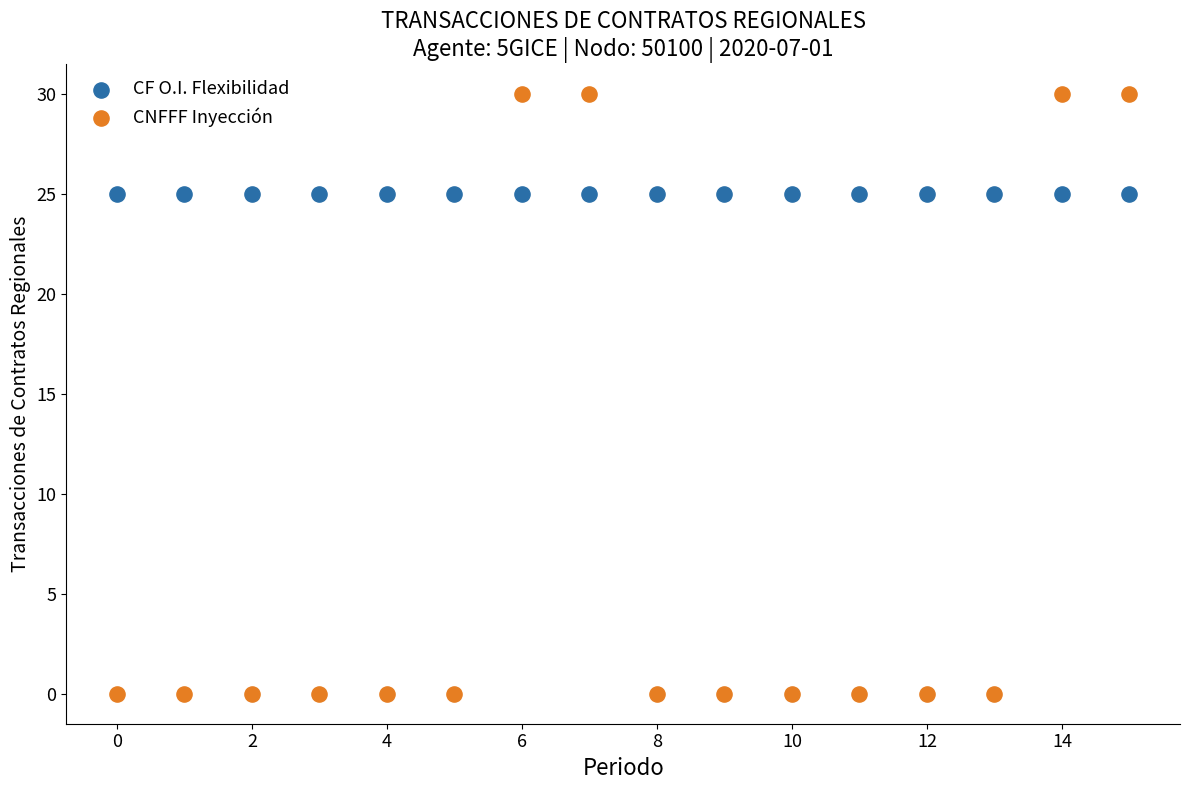

Which series reaches the maximum Y coordinate?

CNFFF Inyección